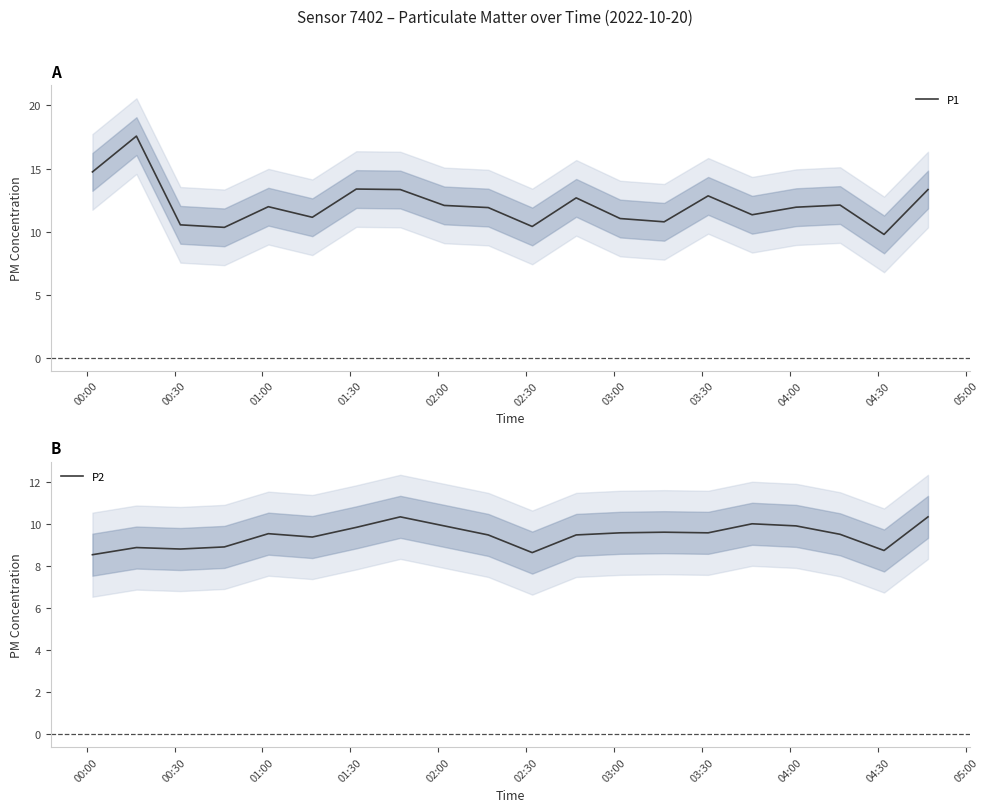

How many data points does each series have?

20